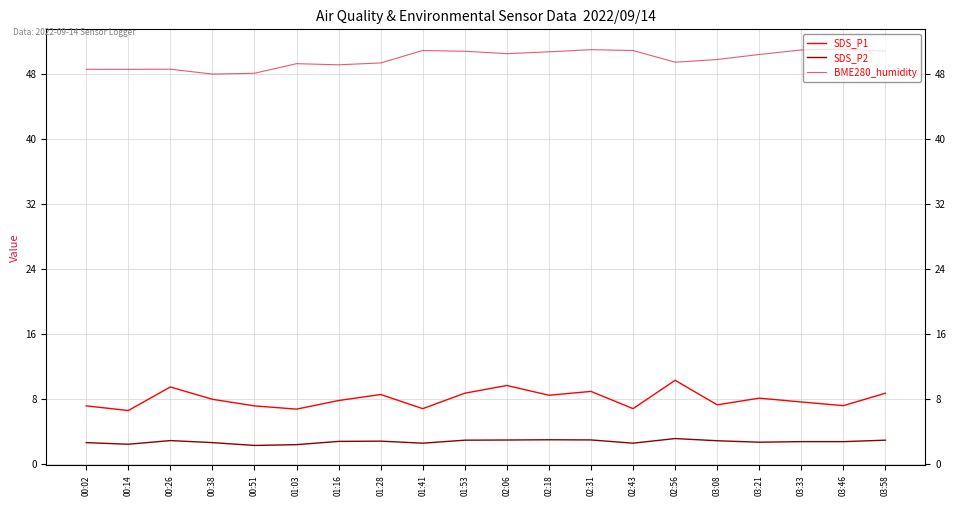

Rank the series by their maximum value, from highest to lowest.

BME280_humidity, SDS_P1, SDS_P2